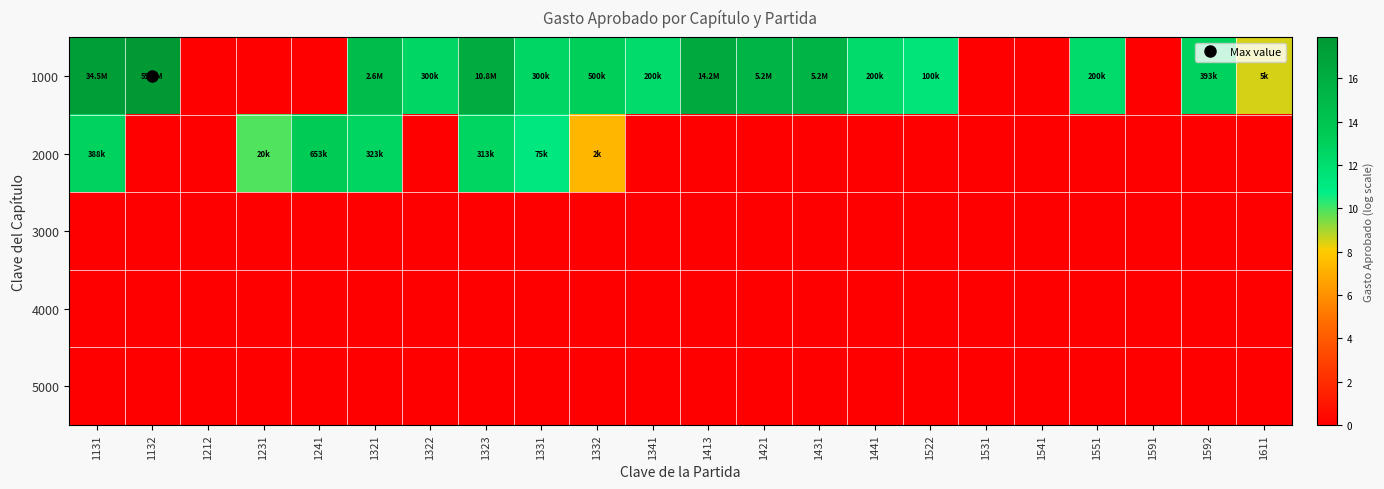

What is the total value across all series at 1331?

23.8